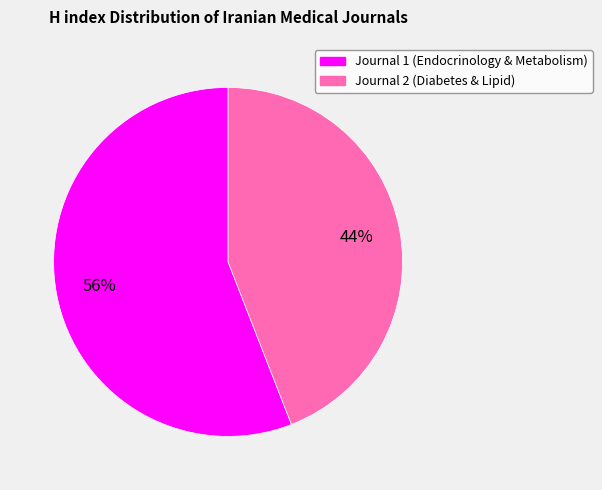

Is there a majority slice in this chart?

Yes